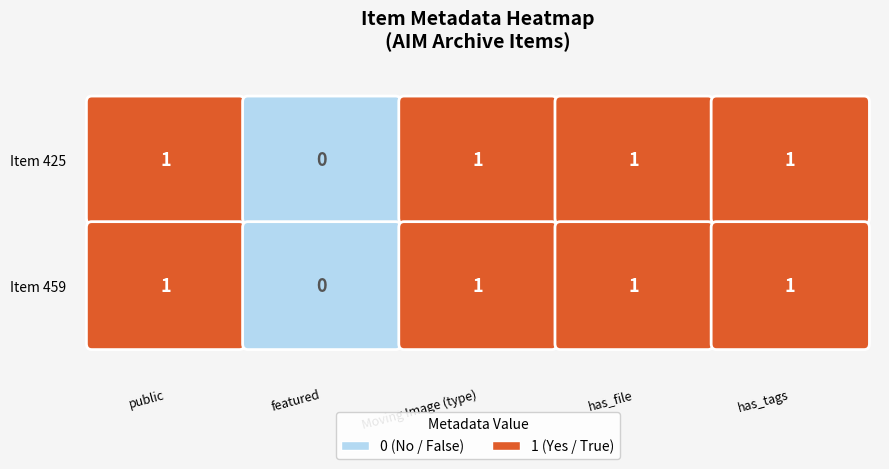

At public, list the series in order from largest to smallest.

425, 459